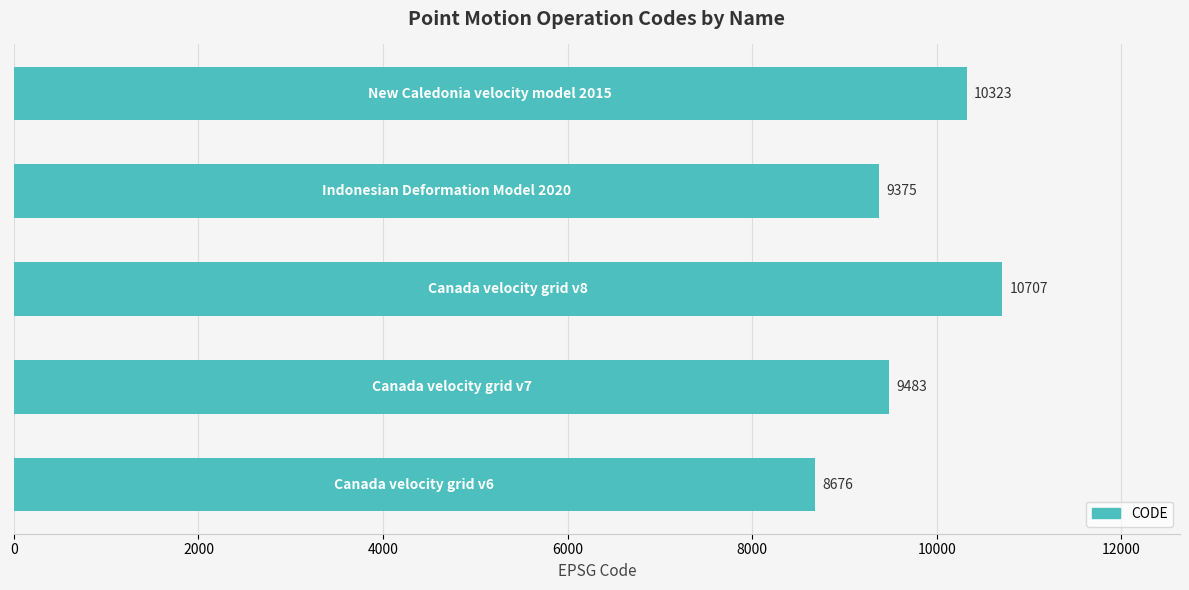

What is the average value?

9713